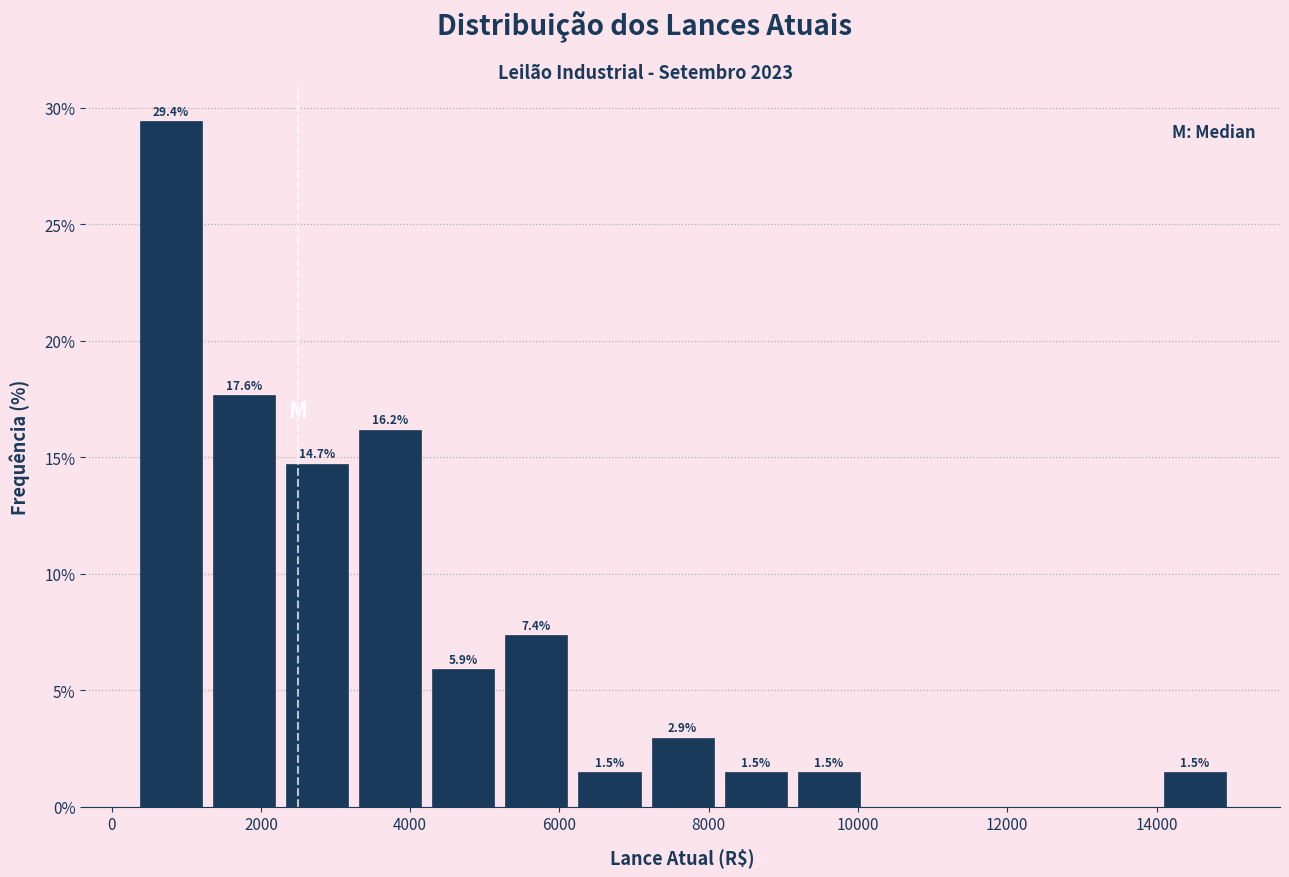

Which range on the x-axis has the tallest bar?

300 to 1280